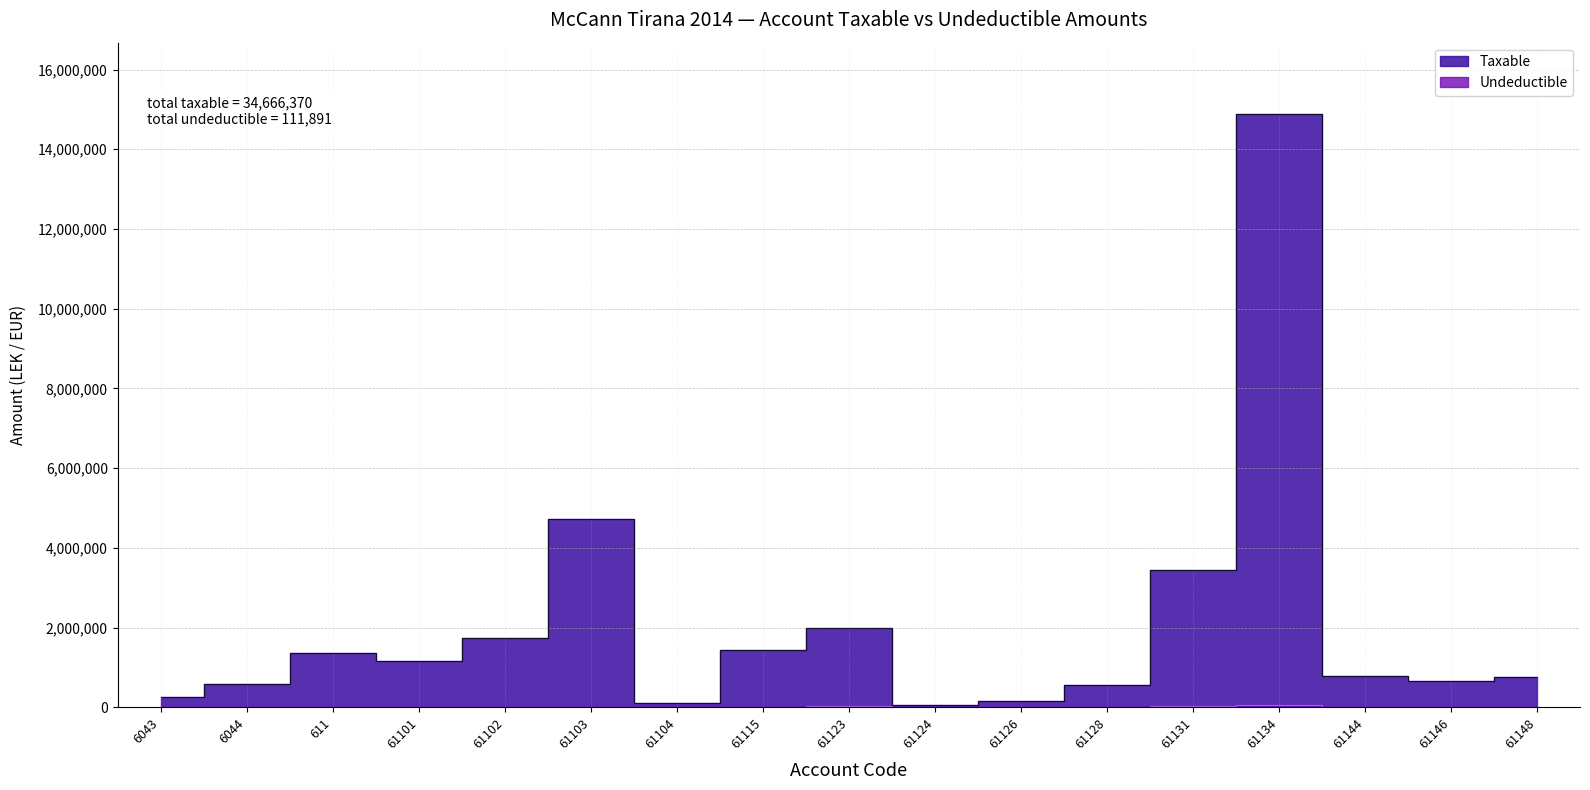

Between 61102 and 61134, which series saw the biggest shift?

Taxable